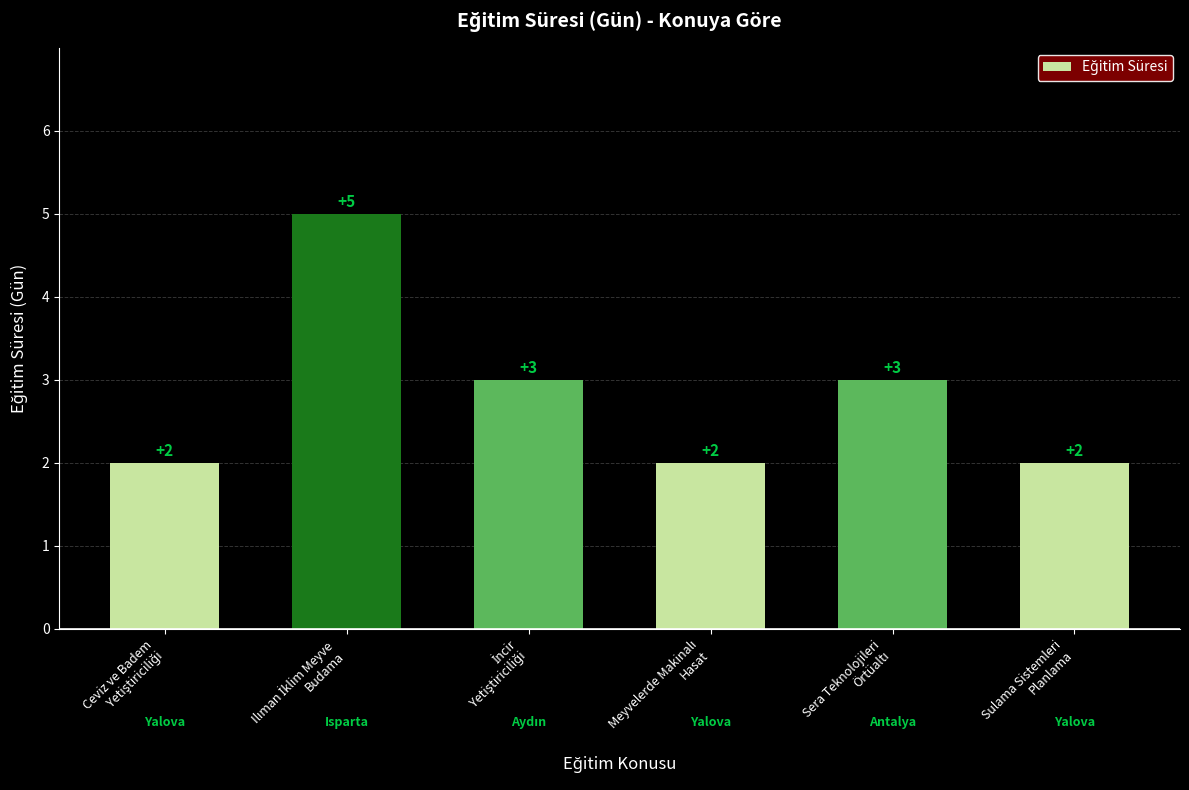

What is the smallest value displayed?

2